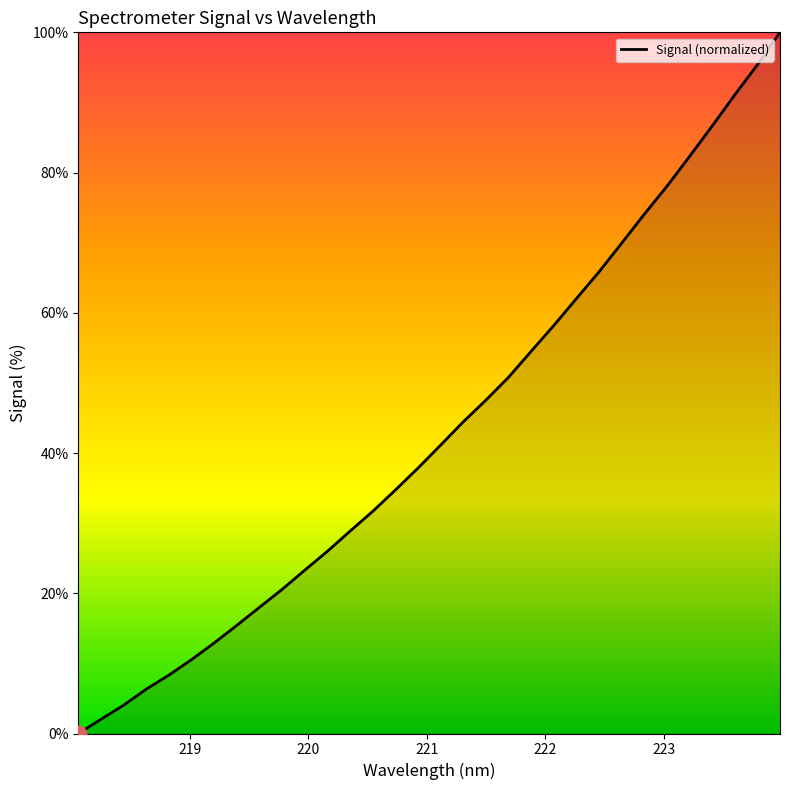

What is the maximum value shown in the chart?

100.0